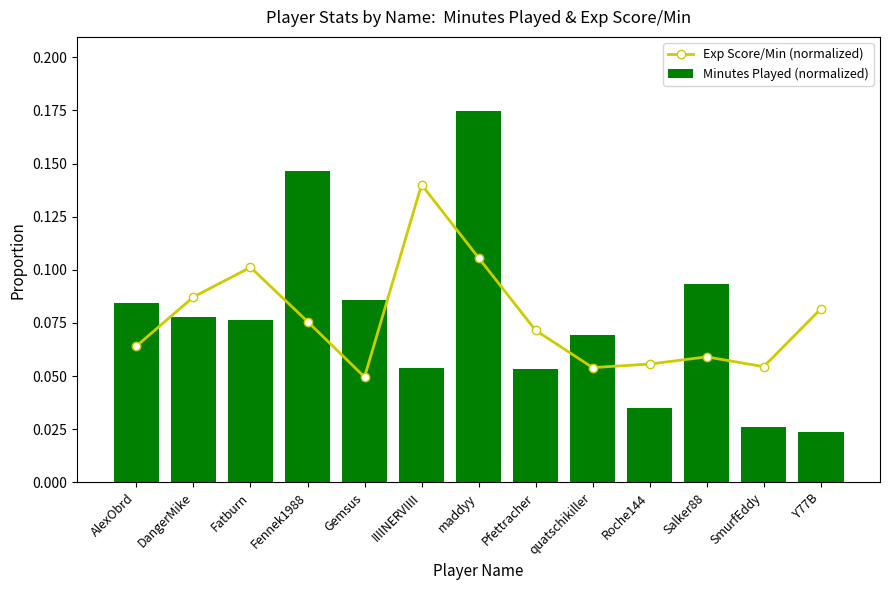

Which series has the largest total across all categories?

Minutes Played (normalized)